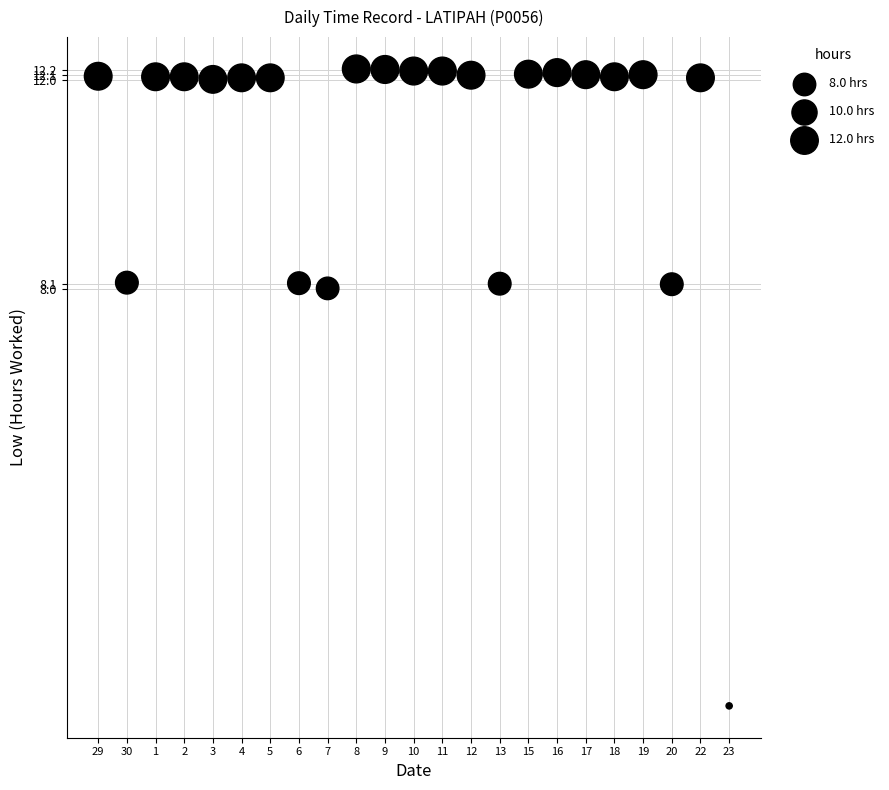

What is the range of Y values (max minus min)?

12.2